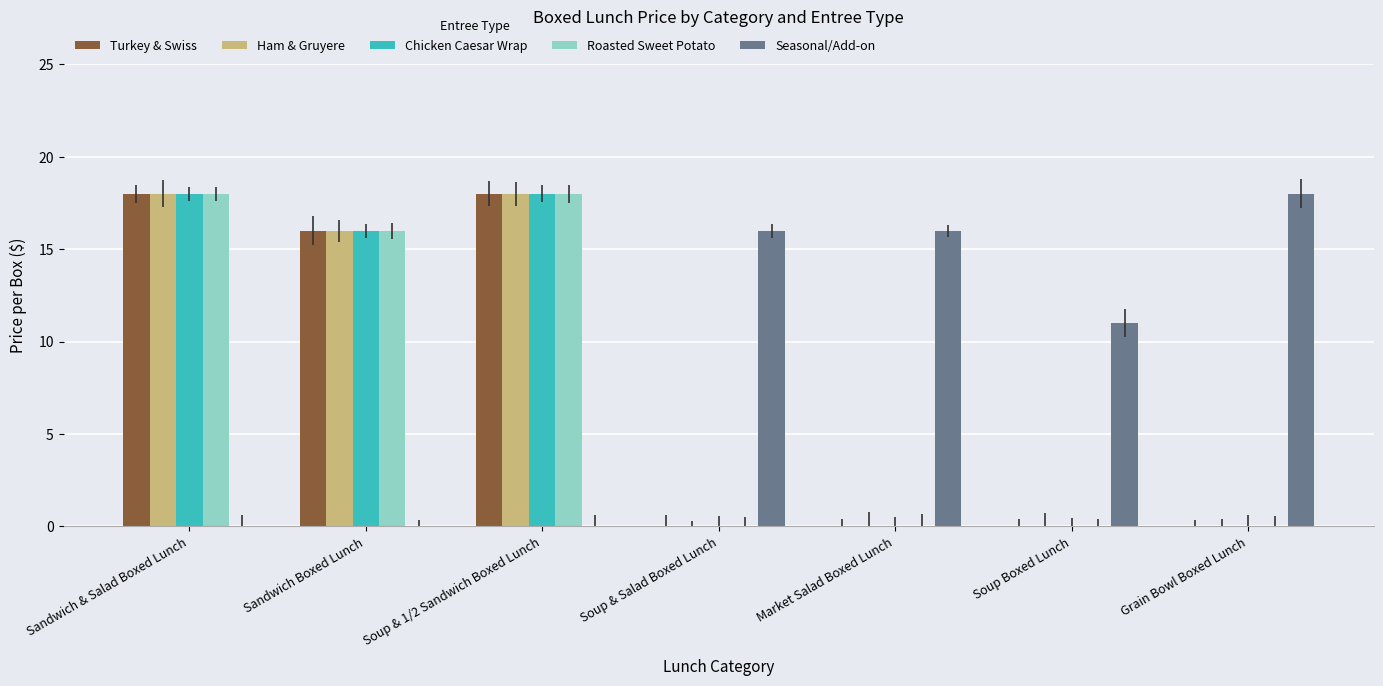

Which series has the largest total across all categories?

Seasonal/Add-on